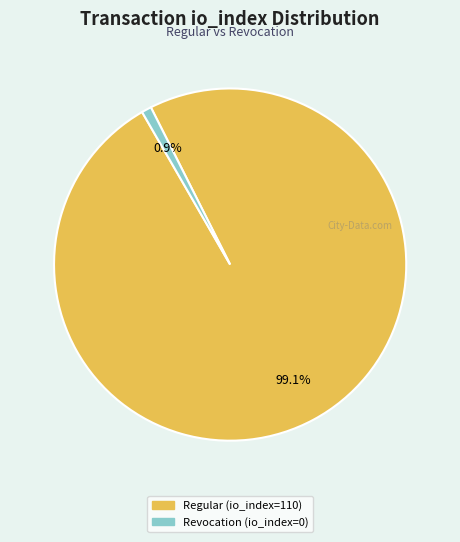

True or false: Revocation (io_index=0) accounts for 10% of the total.

False